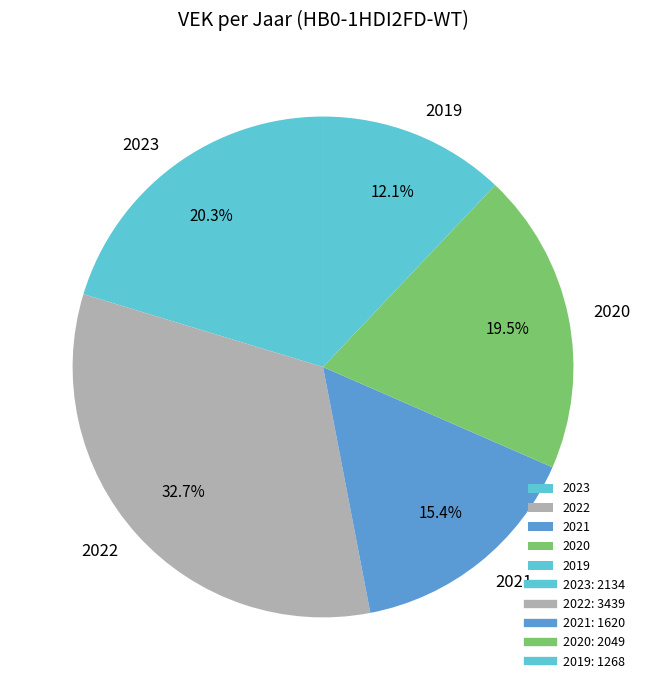

Approximately how many times larger is the value at 2022 compared to 2020?

1.7